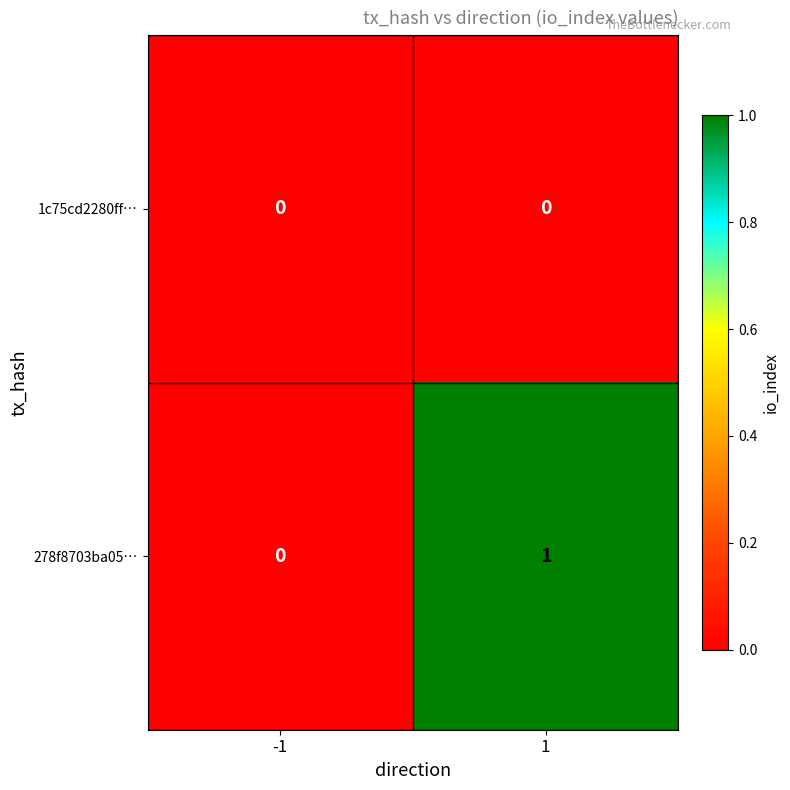

Reading left to right, what are all the values shown in this chart?

1c75cd2280ff…: -1=0	1=0
278f8703ba05…: -1=0	1=1